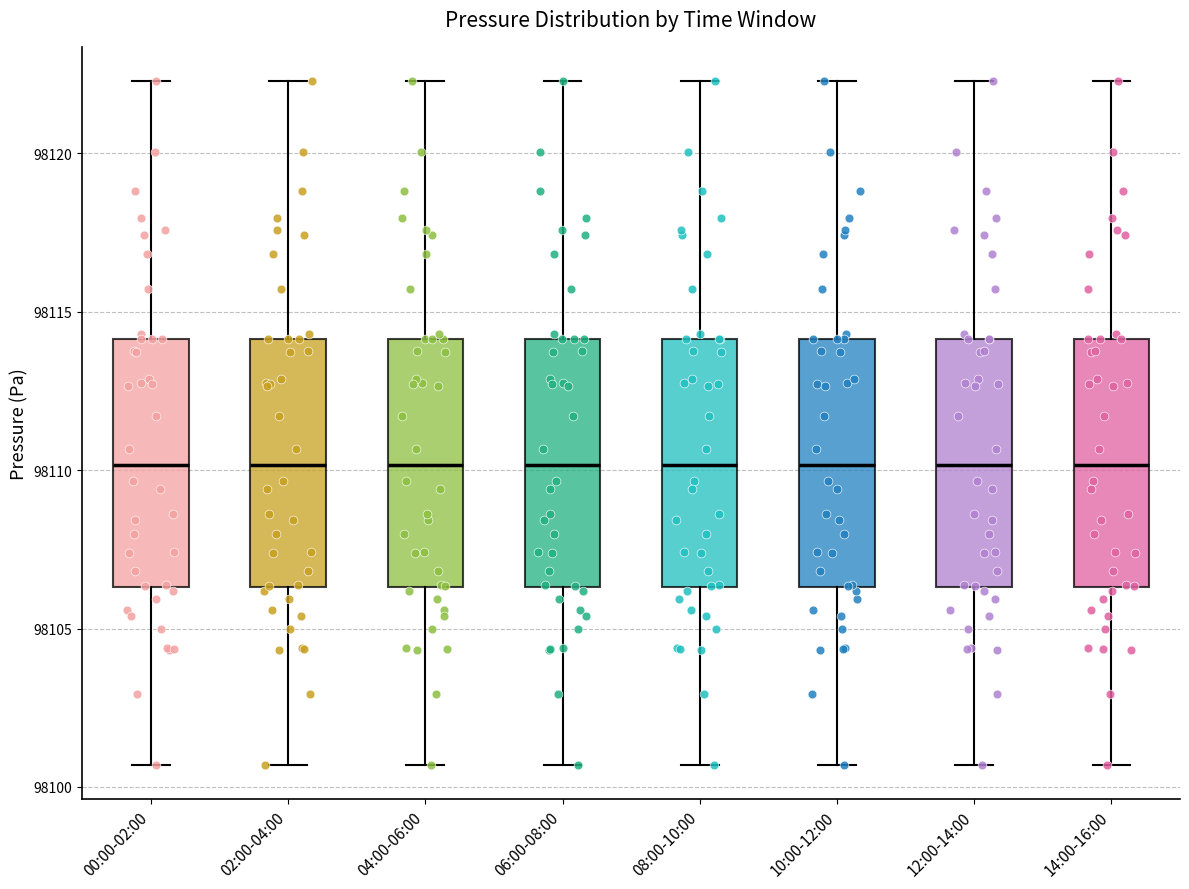

Reading left to right, transcribe this box plot: for each box, give where its median line is, the range the box spans, and where its two whiskers end, as read against the y-axis. The values are not printed on the chart, so give them approximately, as read against the axis.

00:00-02:00: median 98110.0, box 98106.5 to 98114.0, whiskers 98100.5 to 98122.5
02:00-04:00: median 98110.0, box 98106.5 to 98114.0, whiskers 98100.5 to 98122.5
04:00-06:00: median 98110.0, box 98106.5 to 98114.0, whiskers 98100.5 to 98122.5
06:00-08:00: median 98110.0, box 98106.5 to 98114.0, whiskers 98100.5 to 98122.5
08:00-10:00: median 98110.0, box 98106.5 to 98114.0, whiskers 98100.5 to 98122.5
10:00-12:00: median 98110.0, box 98106.5 to 98114.0, whiskers 98100.5 to 98122.5
12:00-14:00: median 98110.0, box 98106.5 to 98114.0, whiskers 98100.5 to 98122.5
14:00-16:00: median 98110.0, box 98106.5 to 98114.0, whiskers 98100.5 to 98122.5